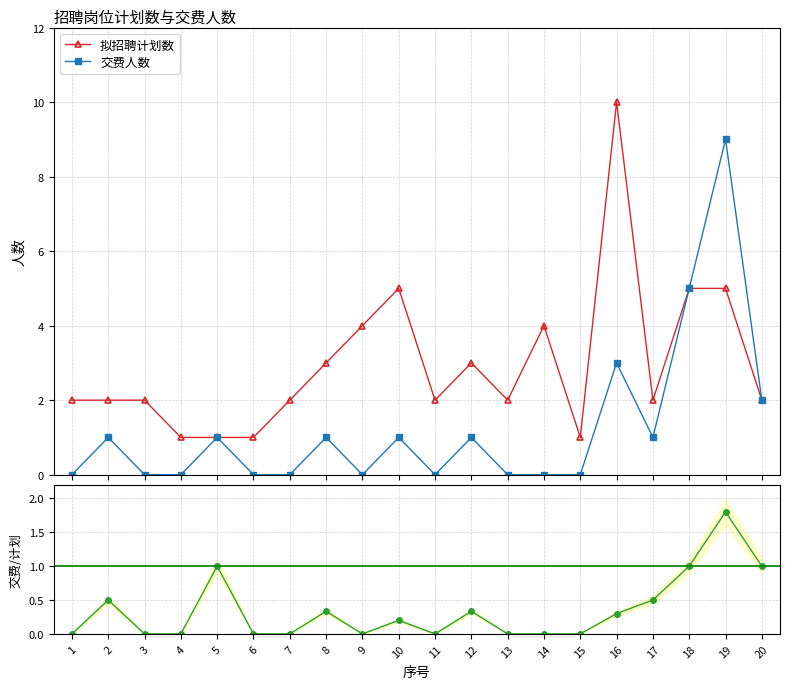

Rank the categories by value from highest to lowest.

19, 5, 18, 20, 2, 17, 8, 12, 16, 10, 1, 3, 4, 6, 7, 9, 11, 13, 14, 15